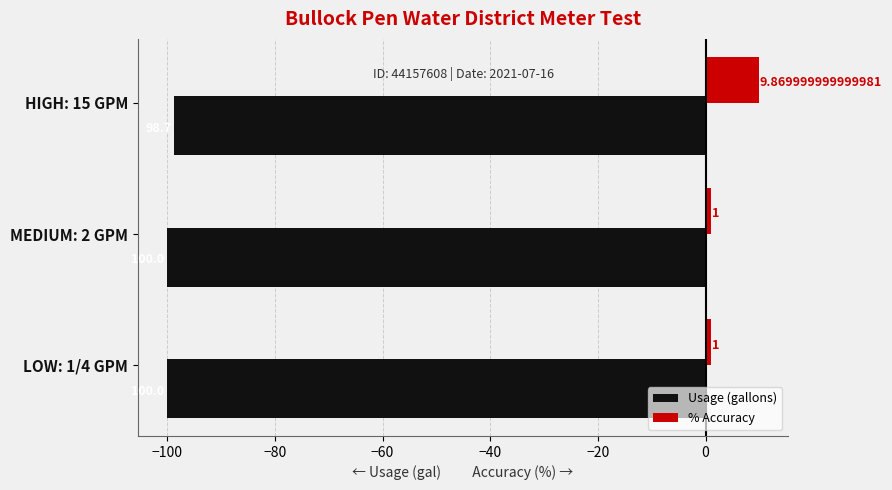

What is the difference between the maximum and minimum values in the % Accuracy series?

8.9